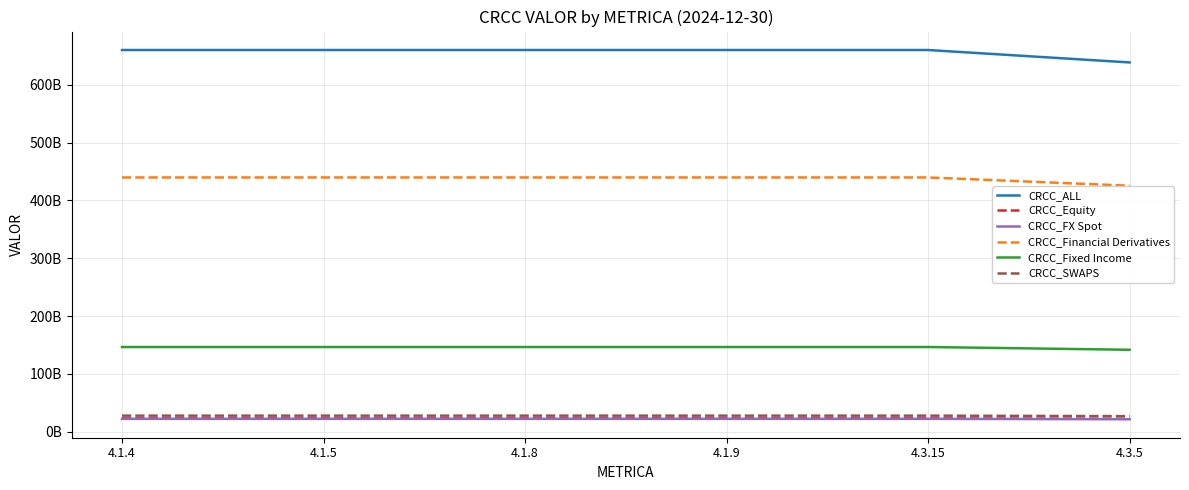

What is the lowest value of the CRCC_ALL series?

638615615378.4